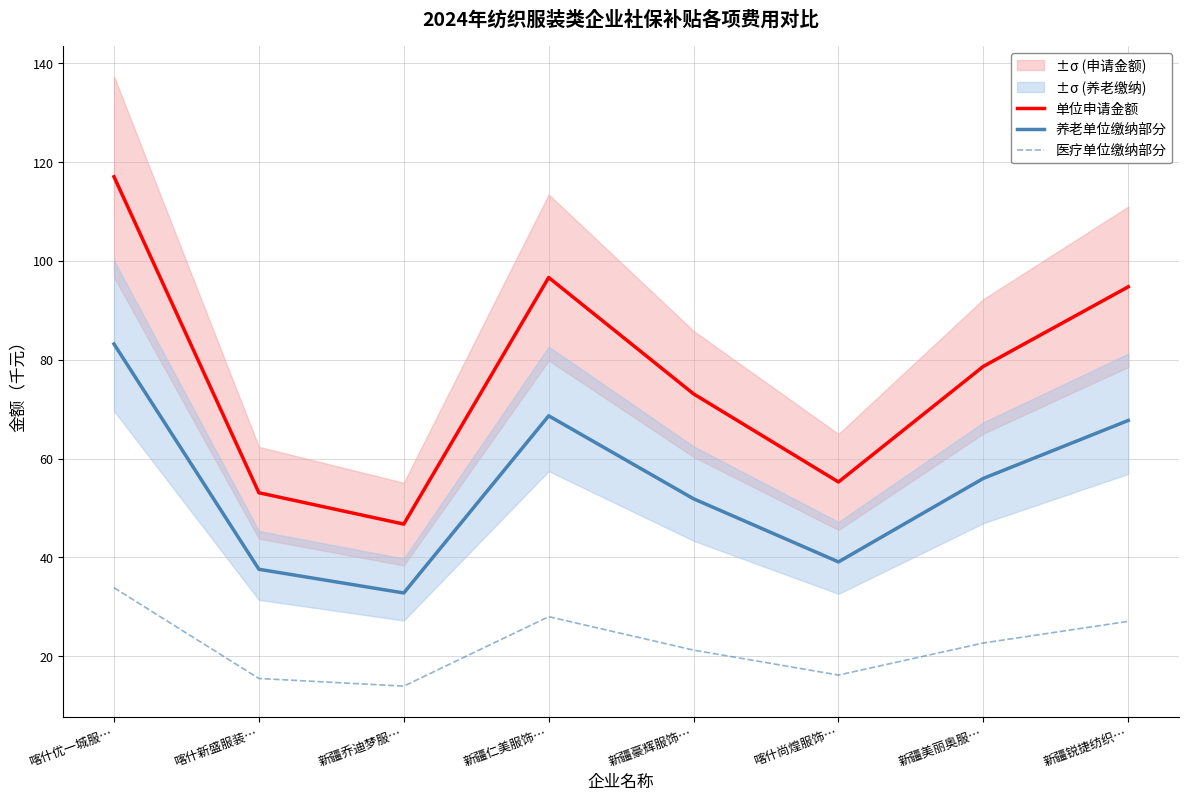

At which category does 单位申请金额 reach its first local peak?

新疆仁美服饰…